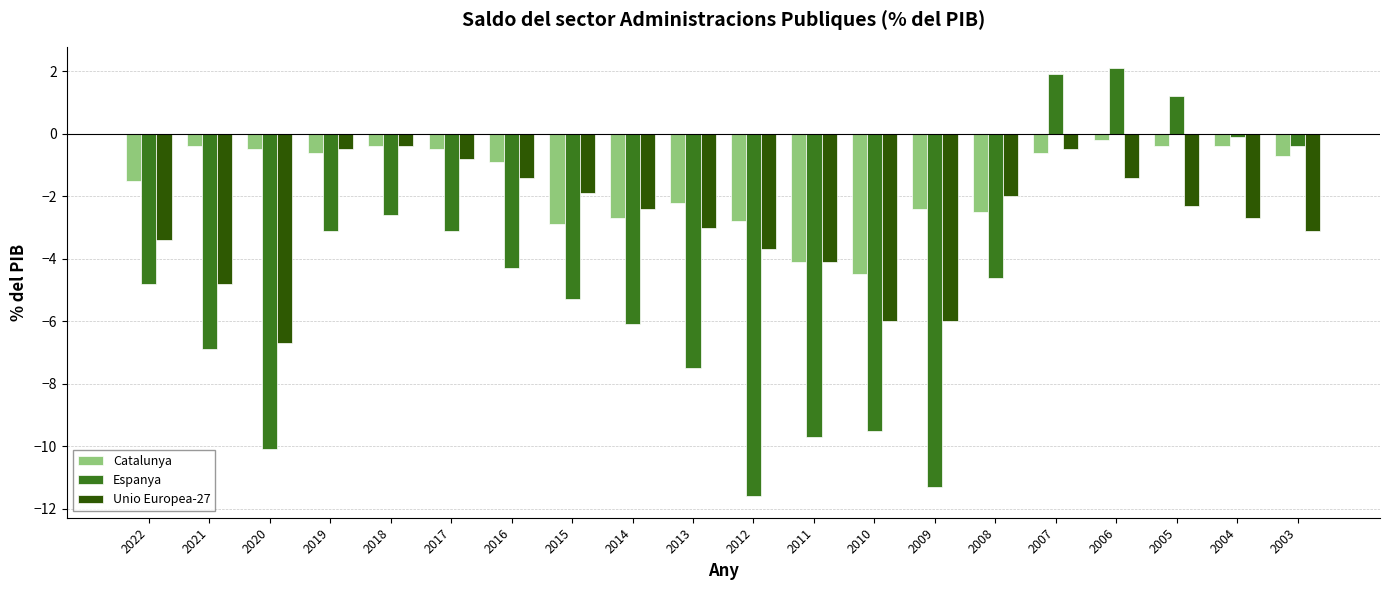

Reading left to right, what are all the values shown in this chart?

Catalunya: 2022=-1.5	2021=-0.4	2020=-0.5	2019=-0.6	2018=-0.4	2017=-0.5	2016=-0.9	2015=-2.9	2014=-2.7	2013=-2.2	2012=-2.8	2011=-4.1	2010=-4.5	2009=-2.4	2008=-2.5	2007=-0.6	2006=-0.2	2005=-0.4	2004=-0.4	2003=-0.7
Espanya: 2022=-4.8	2021=-6.9	2020=-10.1	2019=-3.1	2018=-2.6	2017=-3.1	2016=-4.3	2015=-5.3	2014=-6.1	2013=-7.5	2012=-11.6	2011=-9.7	2010=-9.5	2009=-11.3	2008=-4.6	2007=1.9	2006=2.1	2005=1.2	2004=-0.1	2003=-0.4
Unio Europea-27: 2022=-3.4	2021=-4.8	2020=-6.7	2019=-0.5	2018=-0.4	2017=-0.8	2016=-1.4	2015=-1.9	2014=-2.4	2013=-3.0	2012=-3.7	2011=-4.1	2010=-6.0	2009=-6.0	2008=-2.0	2007=-0.5	2006=-1.4	2005=-2.3	2004=-2.7	2003=-3.1